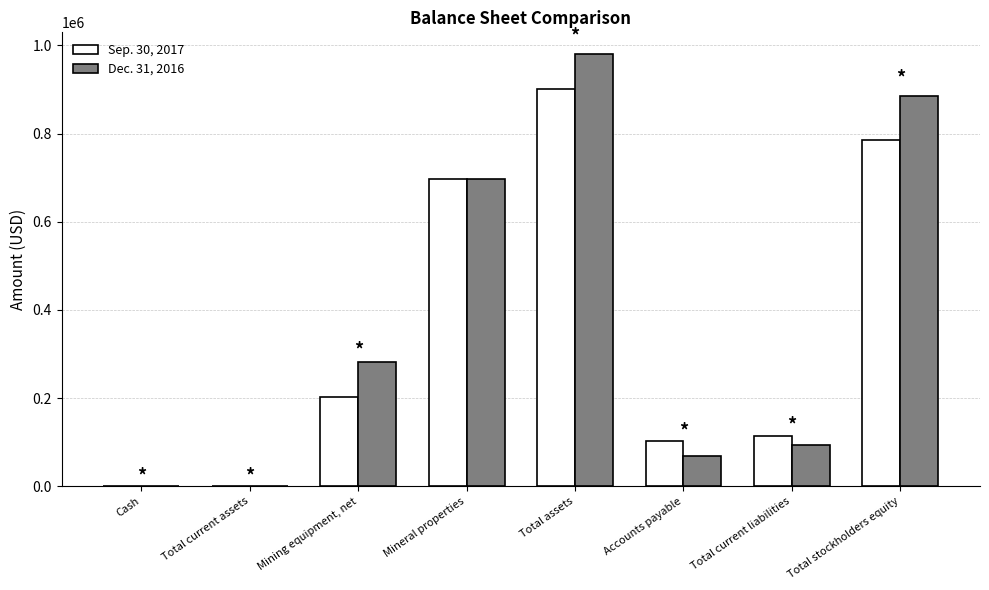

Reading left to right, transcribe all the data shown in this chart.

Sep. 30, 2017: Cash=148	Total current assets=148	Mining equipment, net=203179	Mineral properties=697143	Total assets=900470	Accounts payable=102214	Total current liabilities=114514	Total stockholders equity=785956
Dec. 31, 2016: Cash=536	Total current assets=536	Mining equipment, net=282857	Mineral properties=697143	Total assets=980536	Accounts payable=67851	Total current liabilities=94411	Total stockholders equity=886125